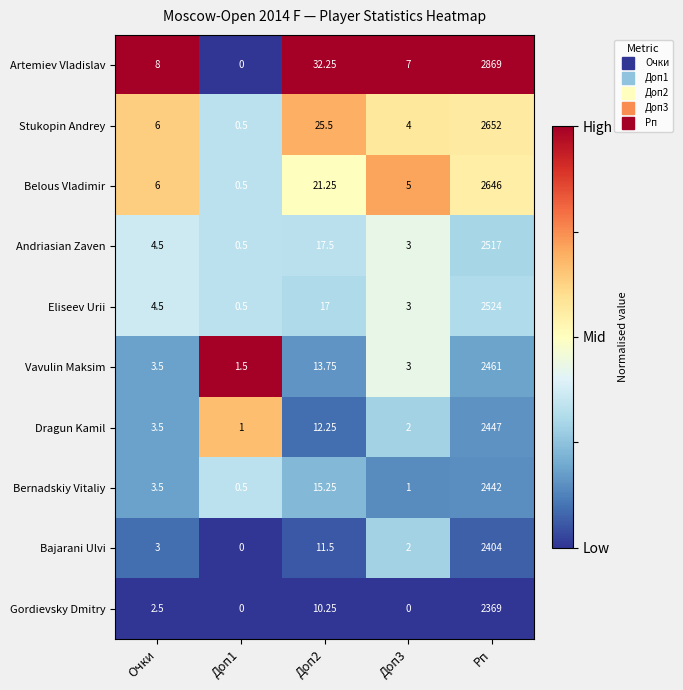

Rank the series at Рп from highest to lowest value.

Artemiev Vladislav, Stukopin Andrey, Belous Vladimir, Eliseev Urii, Andriasian Zaven, Vavulin Maksim, Dragun Kamil, Bernadskiy Vitaliy, Bajarani Ulvi, Gordievsky Dmitry